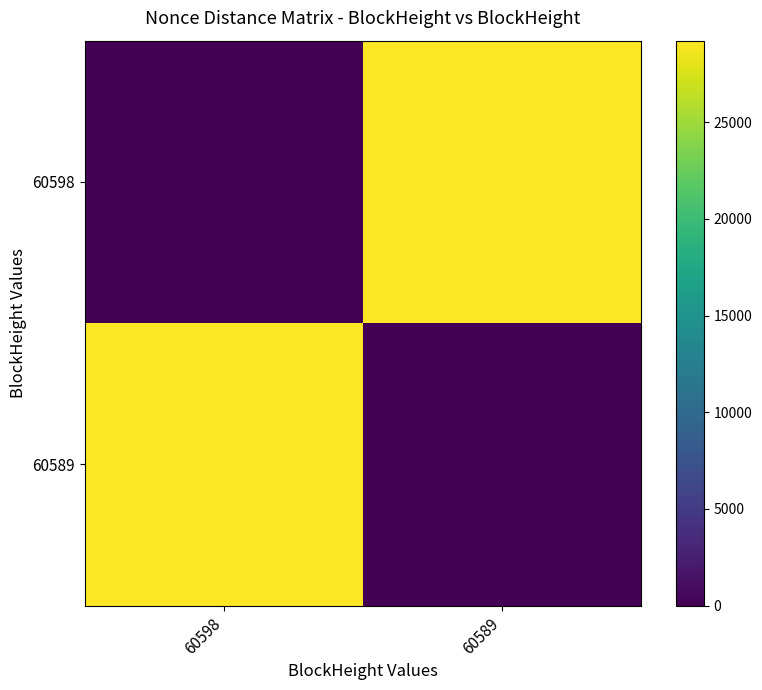

Which series has the largest total across all categories?

60598